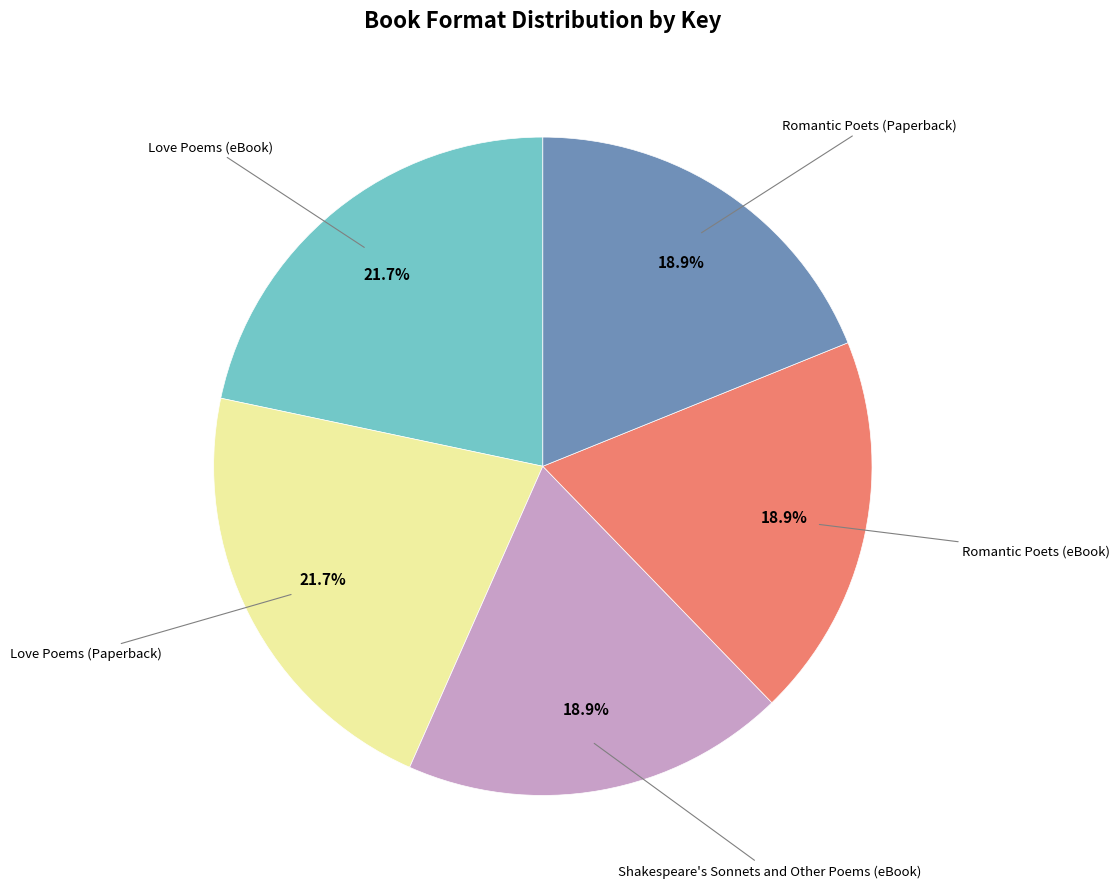

Is there any slice that represents more than half of the pie?

No